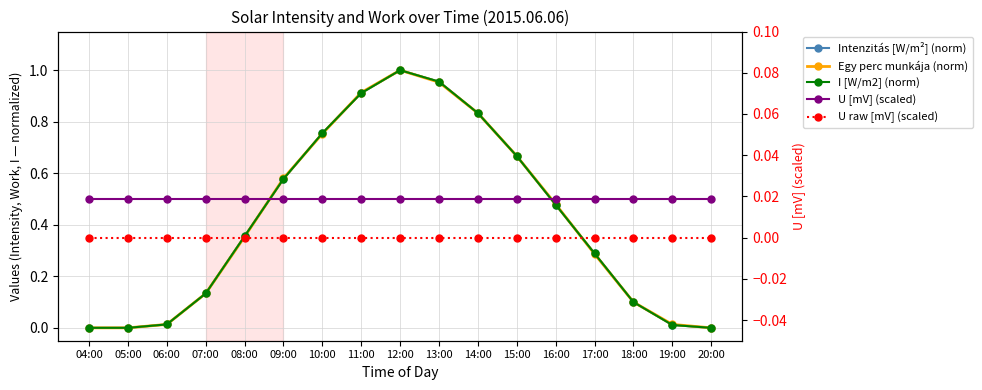

Which series ends up on top after the final intersection of I [W/m2] (norm) and Egy perc munkája (norm)?

I [W/m2] (norm)